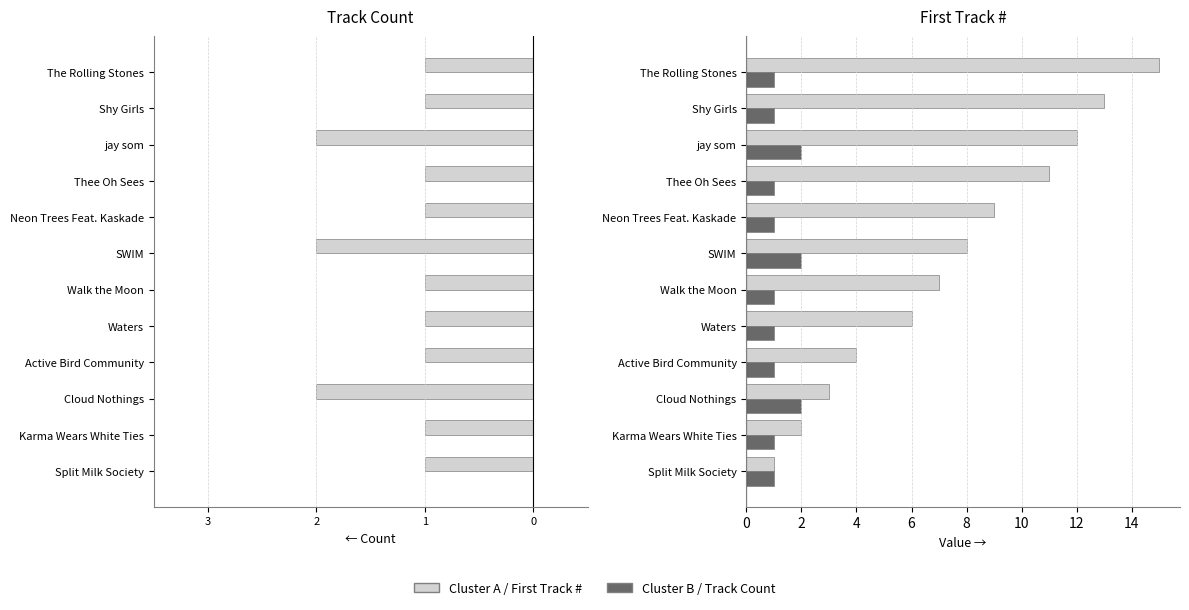

Which series has the widest spread of values?

First Track #